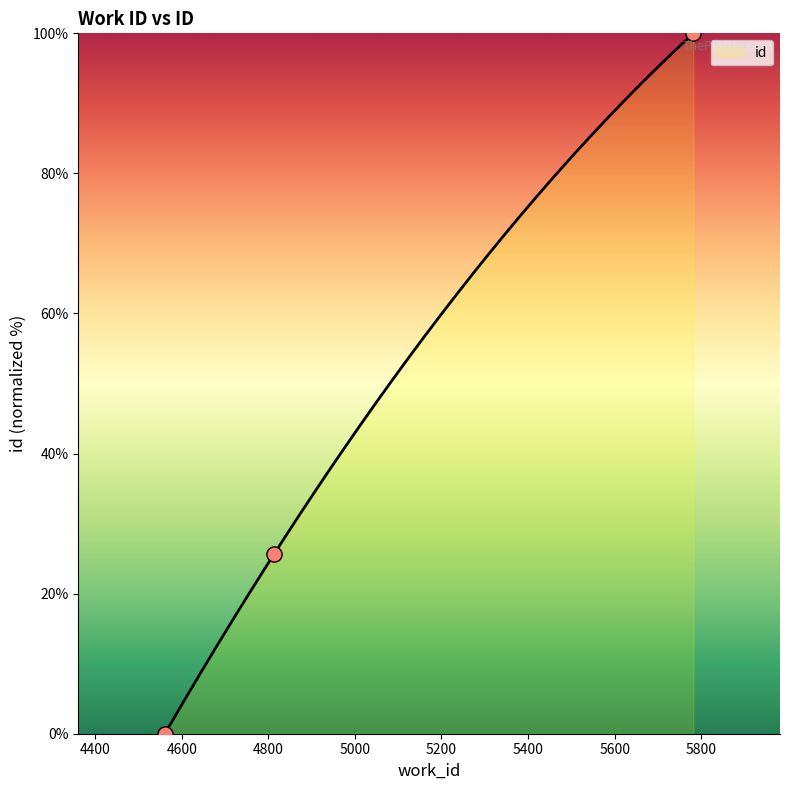

What is the change in value from 4814 to 5782?

+74.3